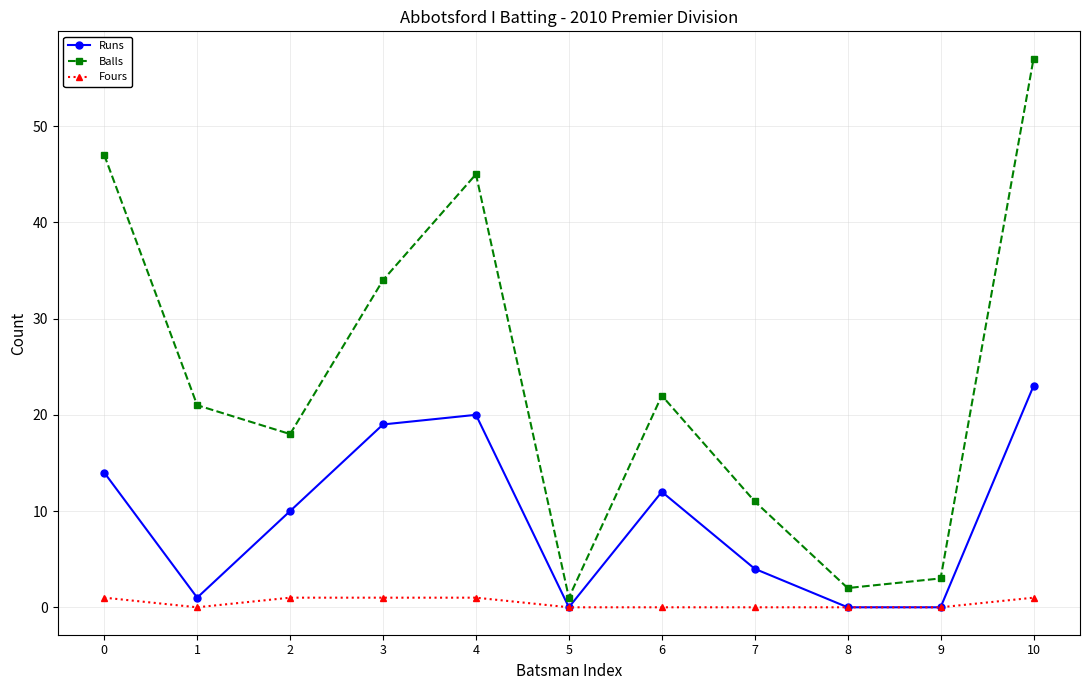

At which category is the sum across all series the highest?

10